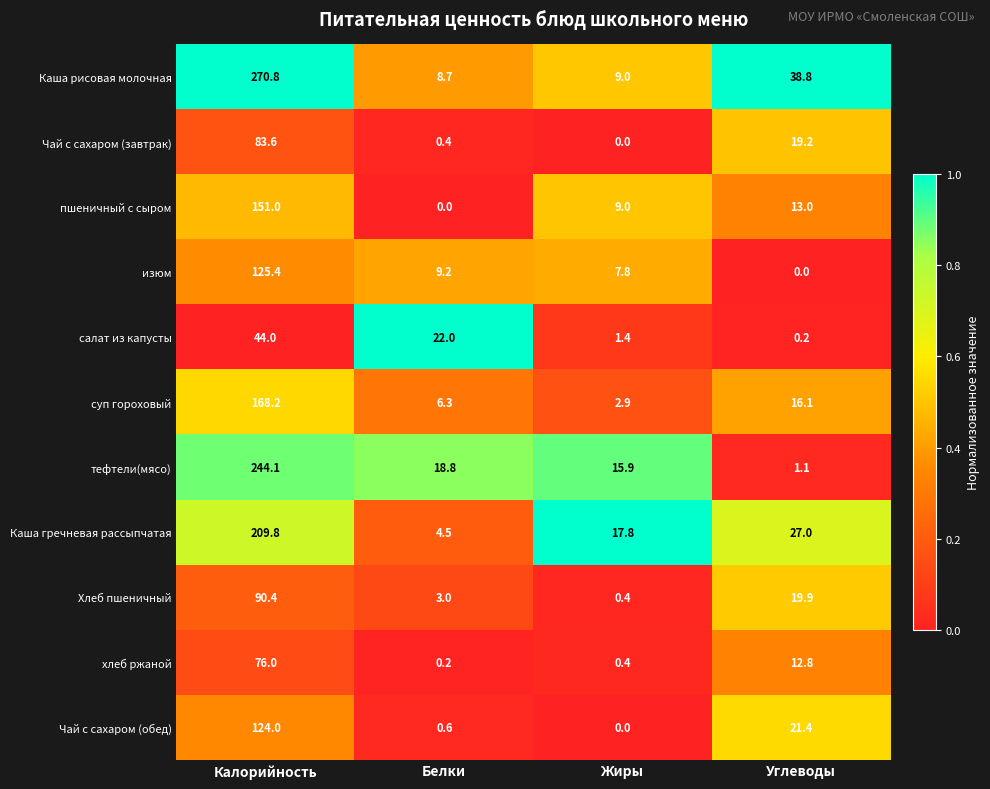

At which label is Хлеб пшеничный closest to 45?

Углеводы